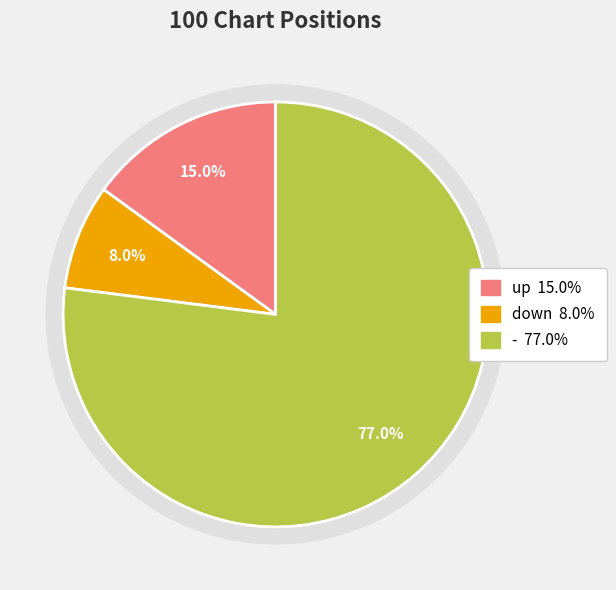

Approximately how many times larger is the value at up compared to -?

0.2